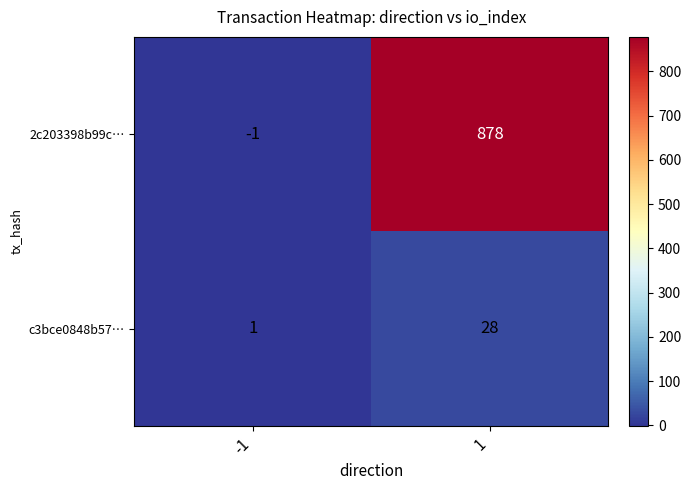

Which series changed the most between -1 and 1?

2c203398b99c…